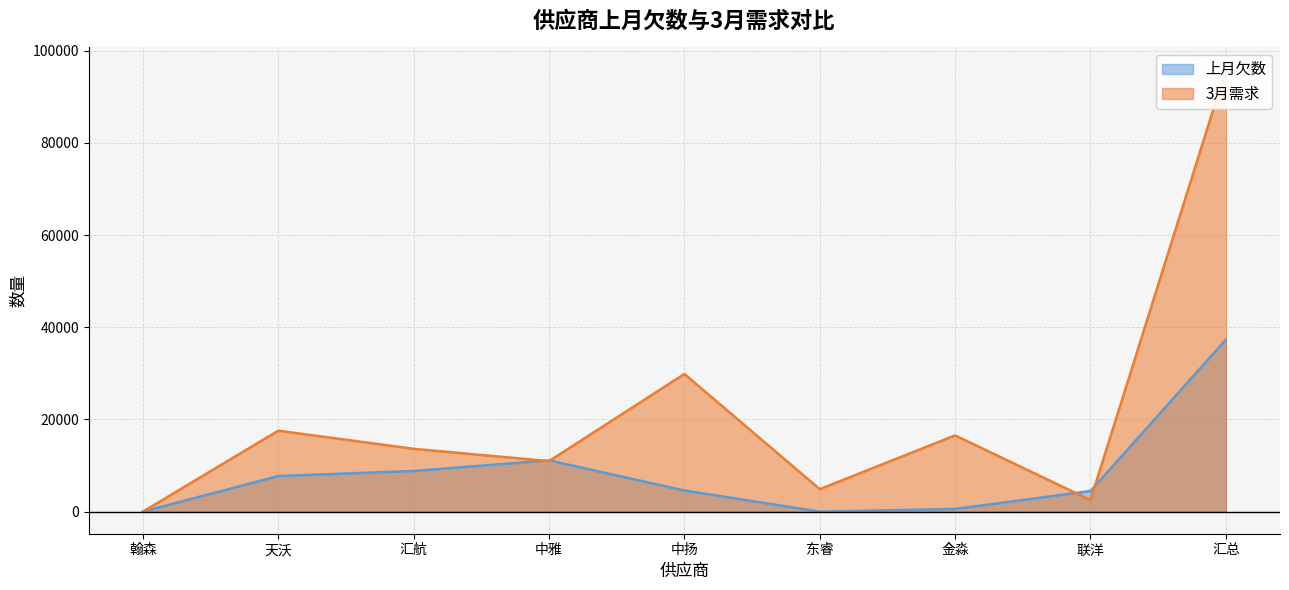

True or false: 3月需求 has a value of 10960 at 中雅.

True